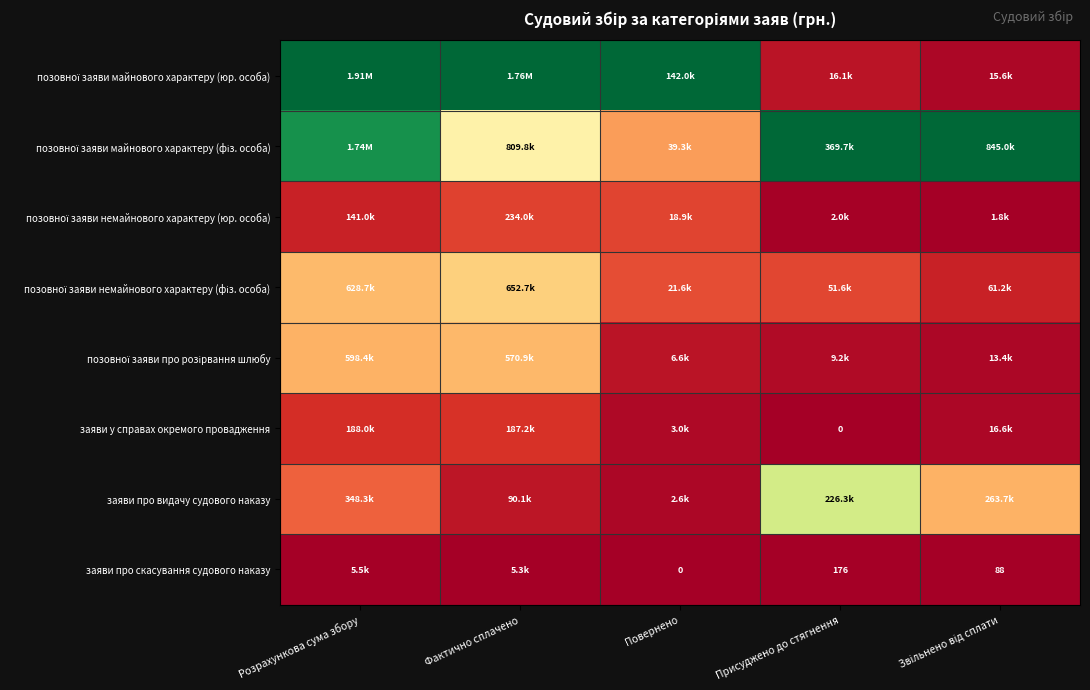

Rank the categories by позовної заяви майнового характеру (юр. особа) value from highest to lowest.

Розрахункова сума збору, Фактично сплачено, Повернено, Присуджено до стягнення, Звільнено від сплати